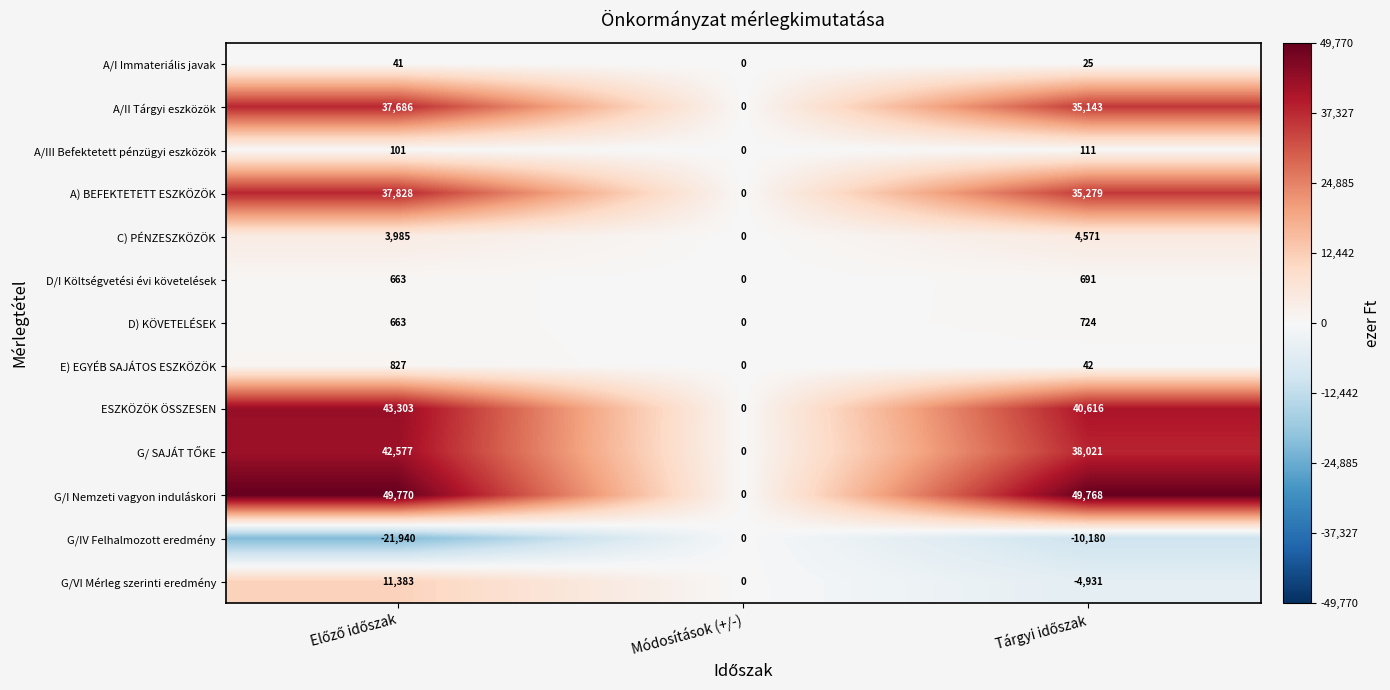

Is it true that A) BEFEKTETETT ESZKÖZÖK equals 0 at Módosítások (+/-)?

True